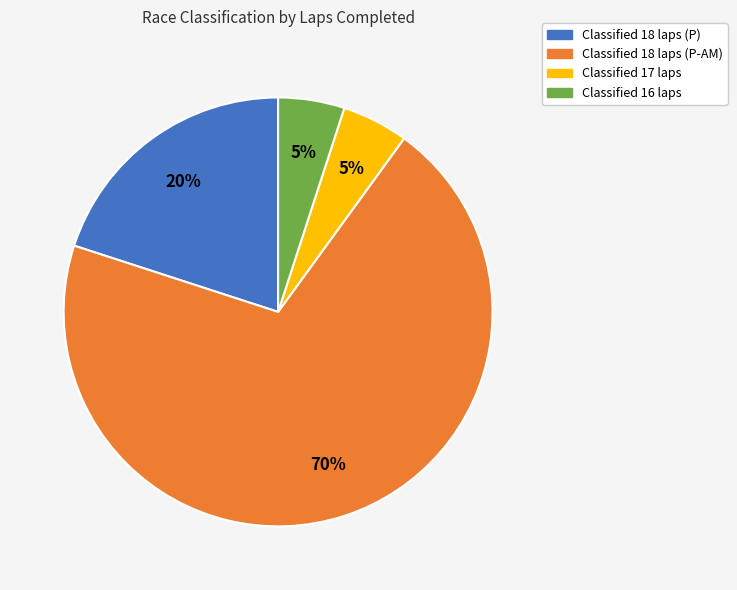

True or false: Classified 16 laps accounts for 1% of the total.

False